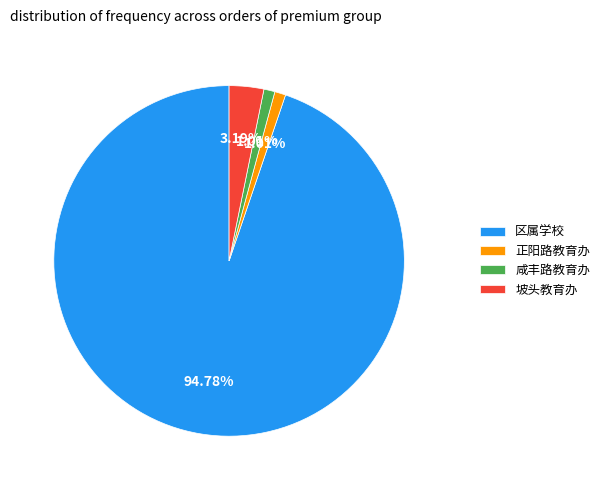

How much of the chart is everything except 正阳路教育办?

99.0%